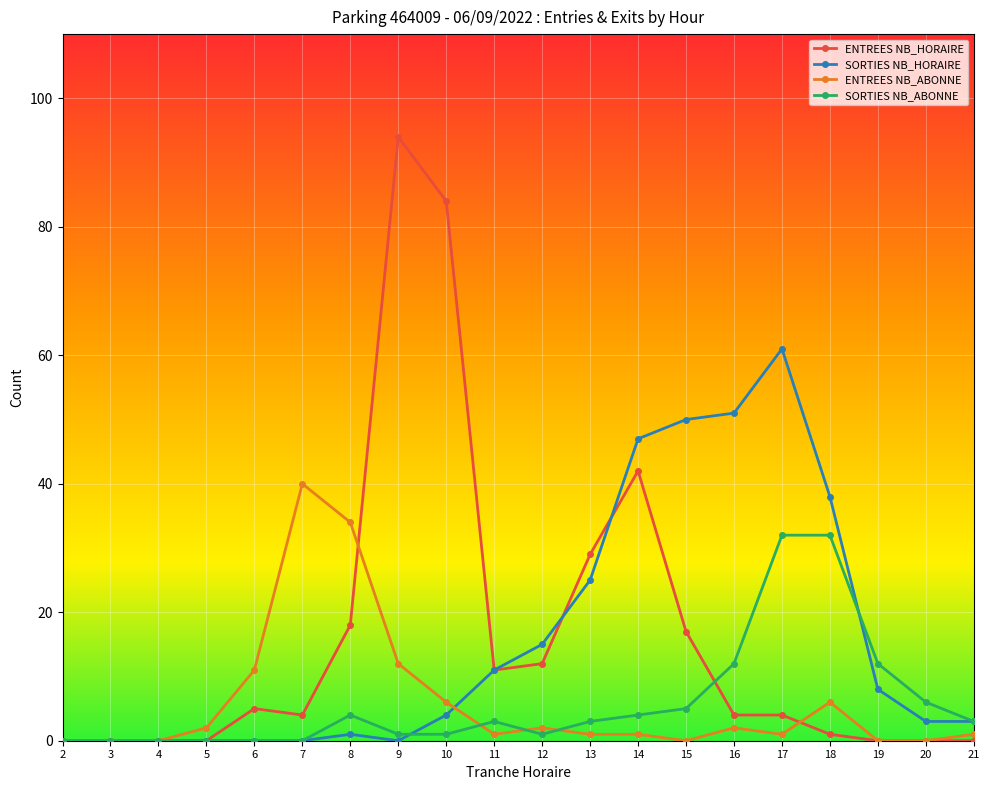

At which category is the sum across all series the highest?

9